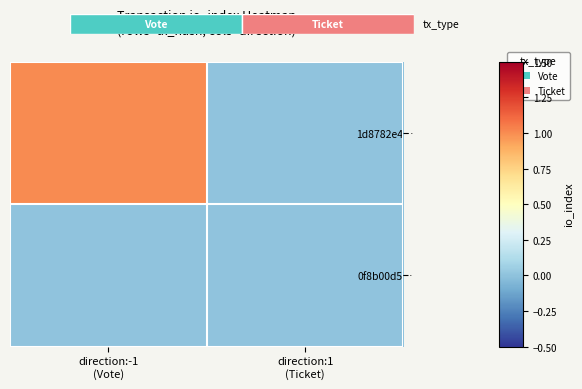

Reading right to left, what are all the values shown in this chart?

1d8782e4…: direction:1
(Ticket)=0	direction:-1
(Vote)=1
0f8b00d5…: direction:1
(Ticket)=0	direction:-1
(Vote)=0